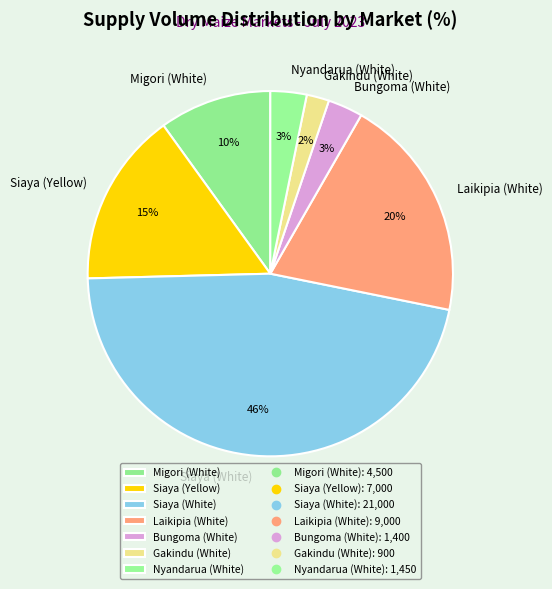

To the nearest percent, what percentage of the pie is Nyandarua (White)?

3%